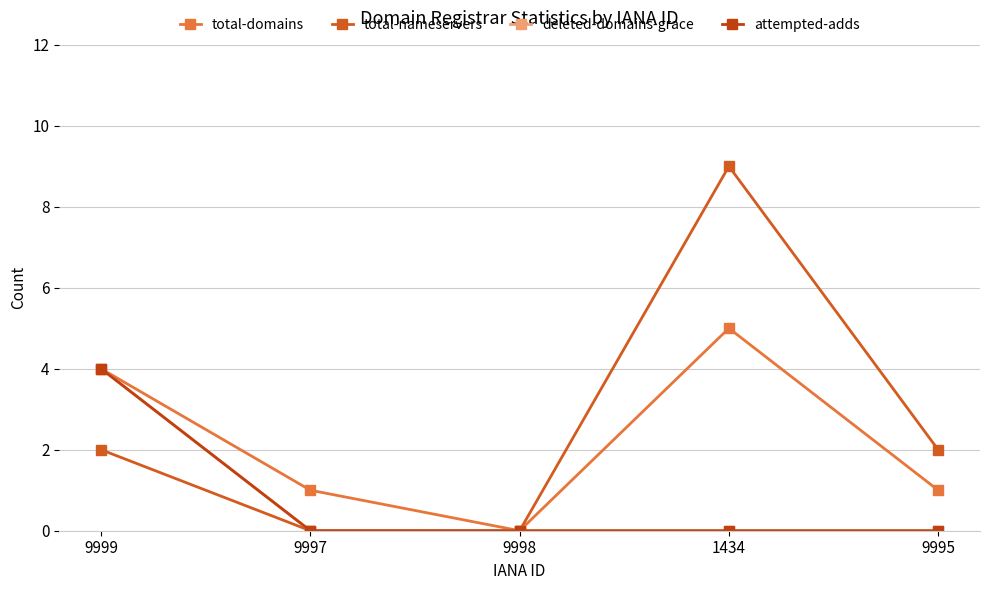

At how many categories does at least one series exceed 8?

1